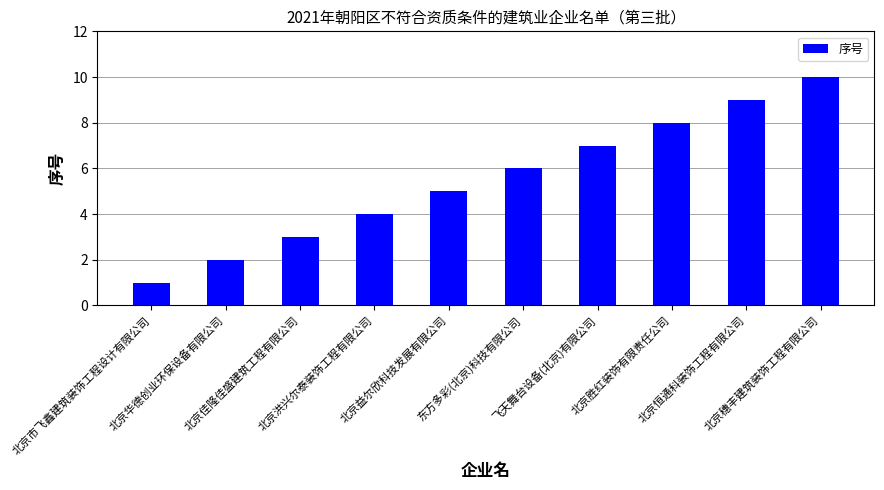

What is the sum of all values?

55